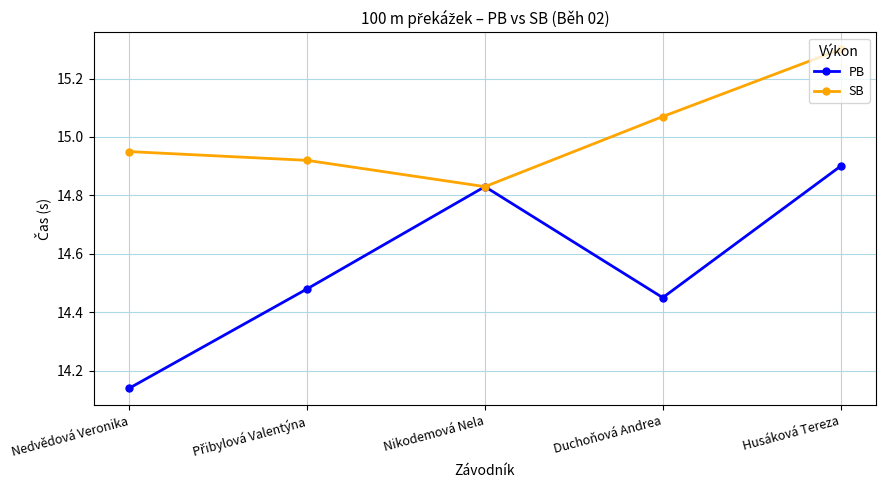

The value of PB at Nikodemová Nela is 5.9. True or false?

False